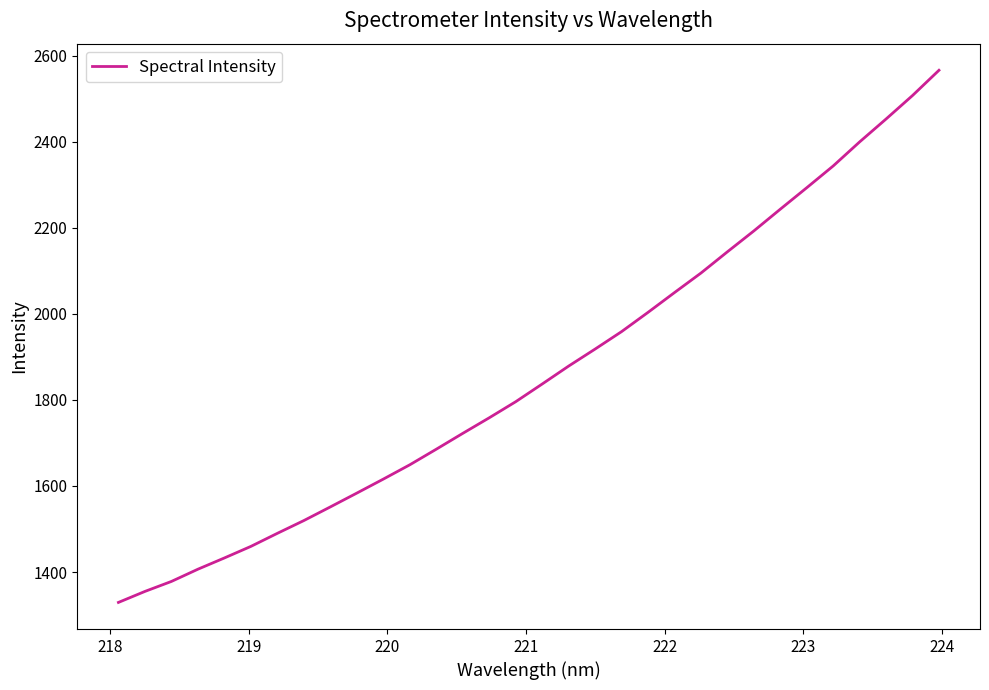

What is the maximum value shown in the chart?

2566.0